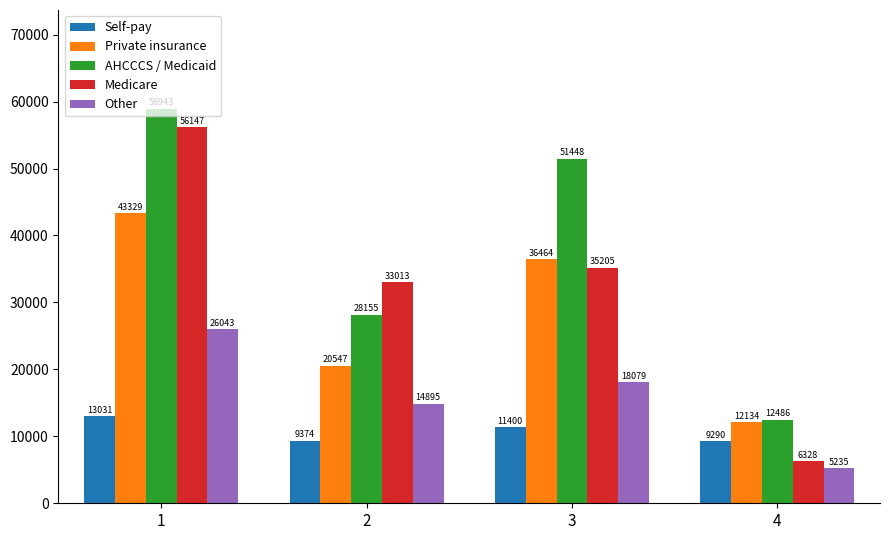

Are the bars horizontal?

No